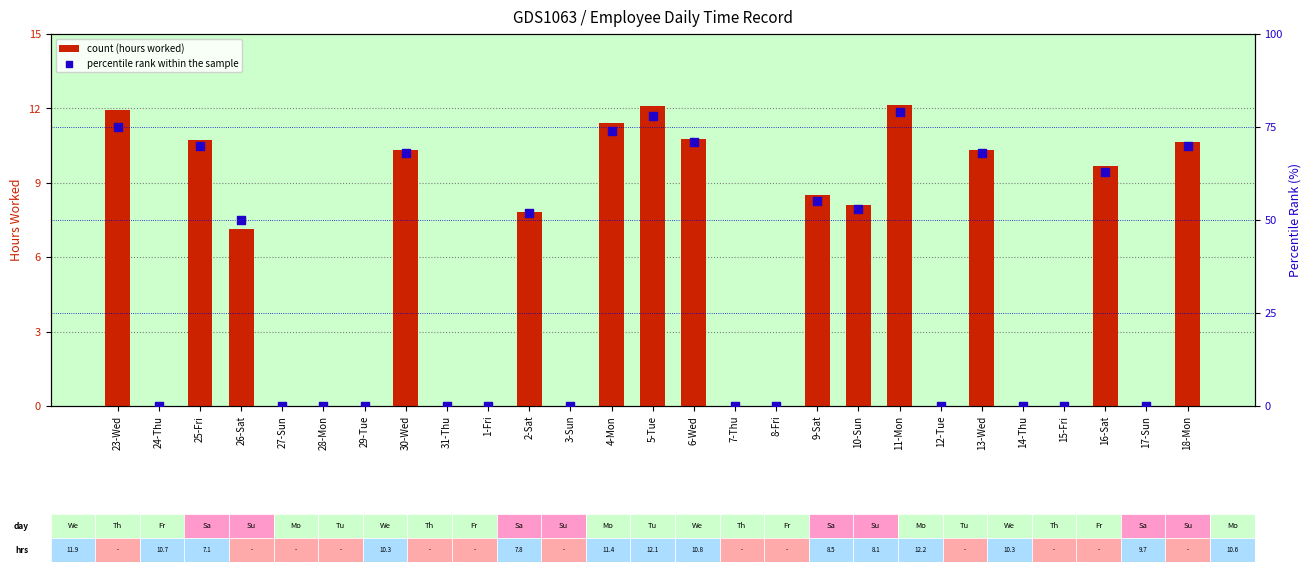

At how many categories does at least one series exceed 21?

14